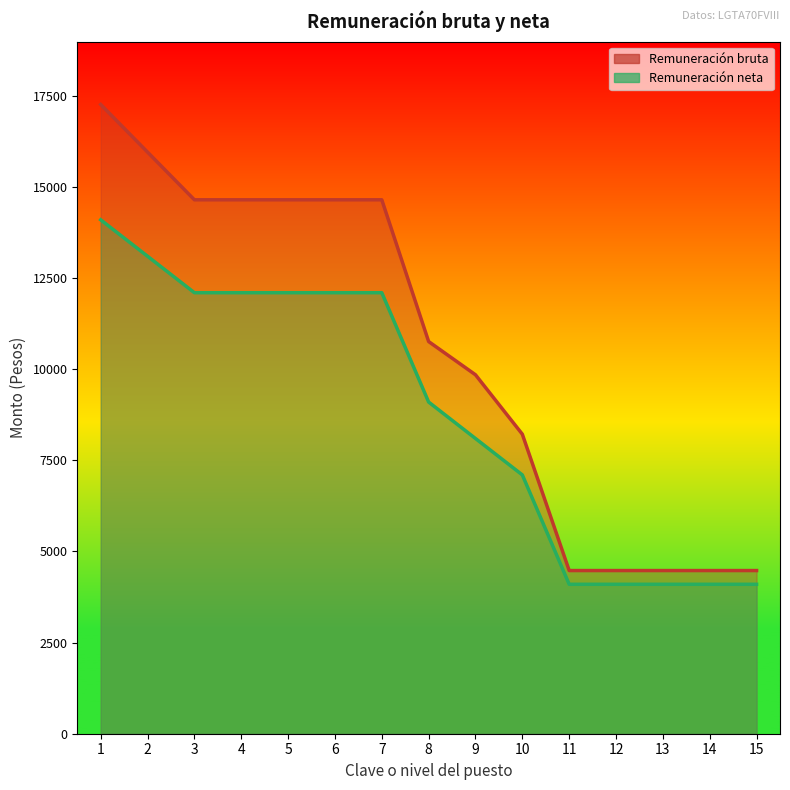

Count the number of categories in the chart.

15